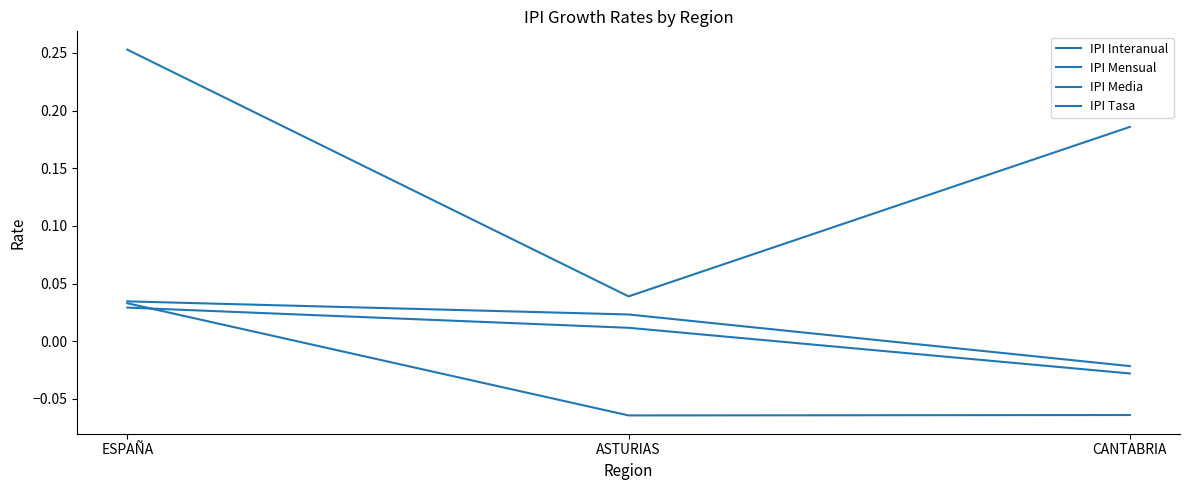

Does the chart have visible grid lines?

No